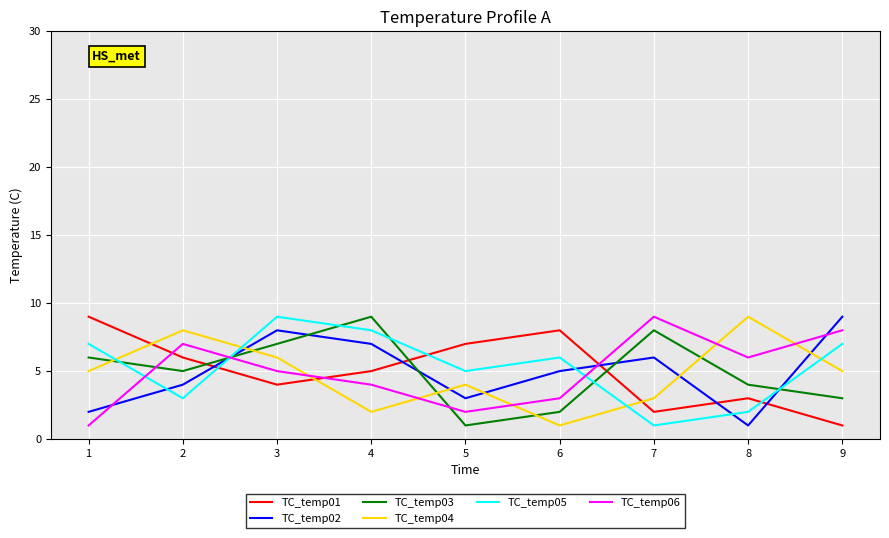

Is the value of TC_temp03 at 2 greater than the value of TC_temp05 at 8?

Yes